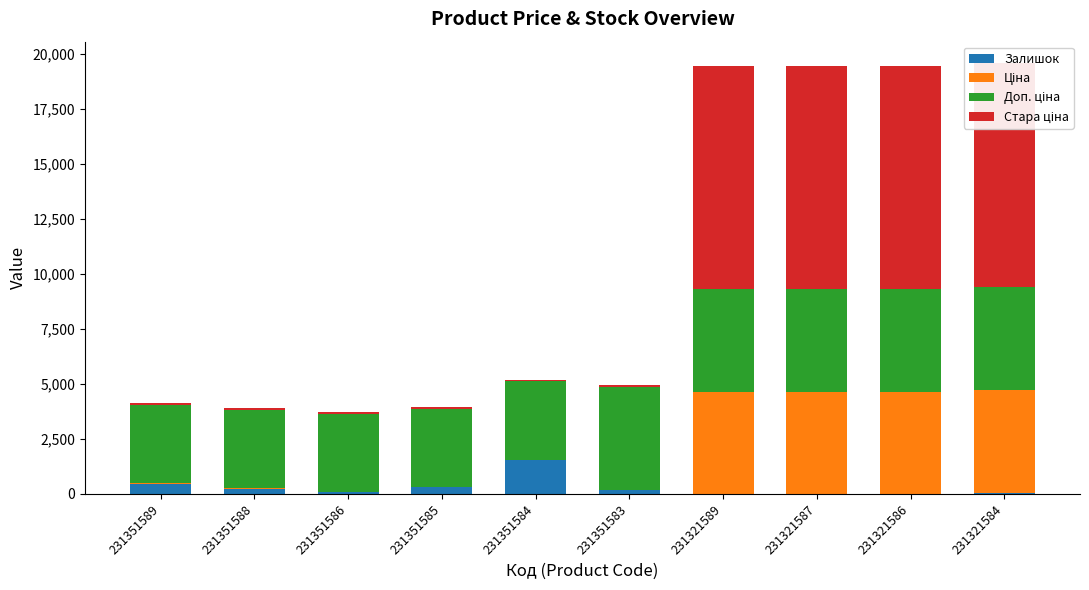

What is the value of the Ціна bar at the 8th from the left?

4642.5